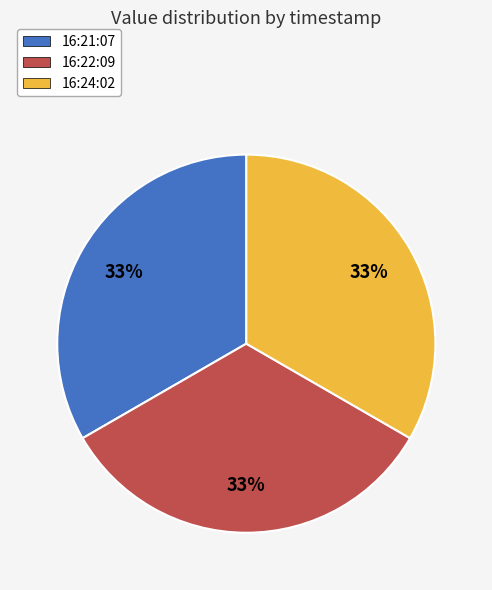

To the nearest percent, what is the average slice percentage?

33%